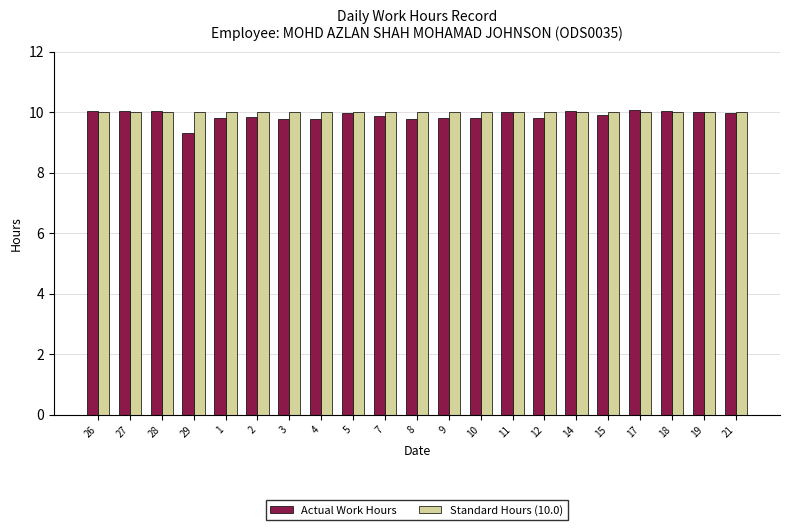

What is the difference between the maximum and minimum values in the Actual Work Hours series?

0.8